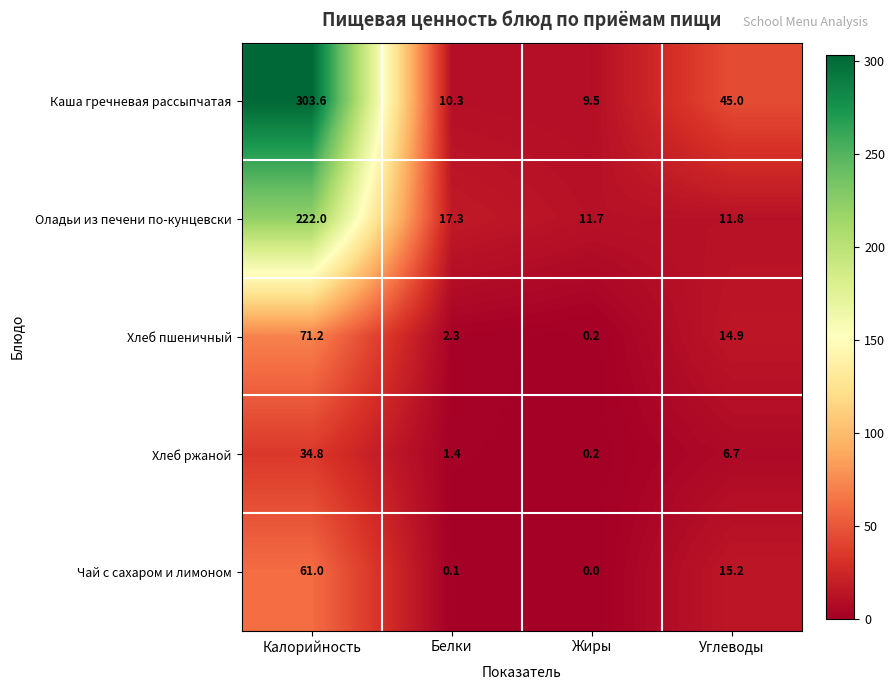

How many distinct data groups are displayed?

5